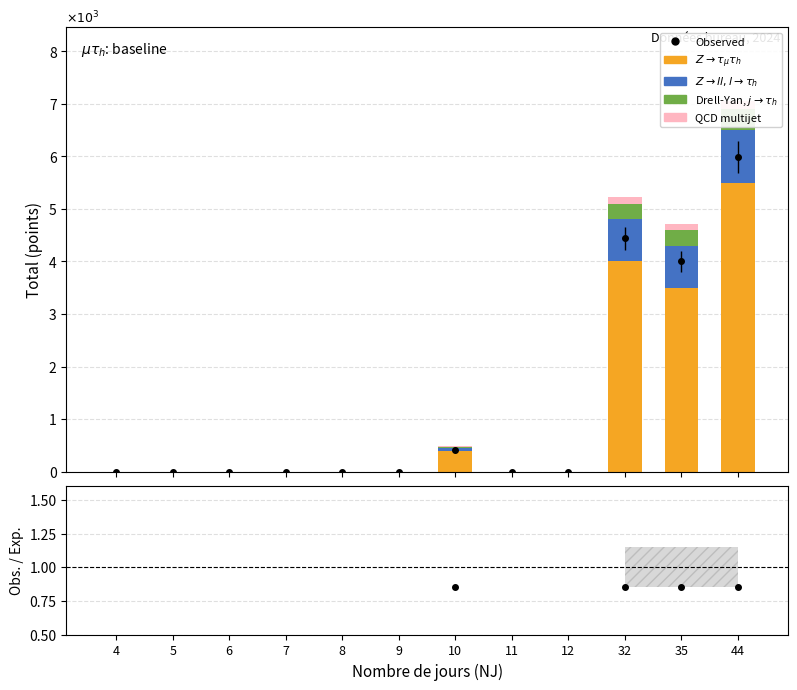

Where is $Z \to ll, l \to \tau_h$ nearest to the value 500?

32